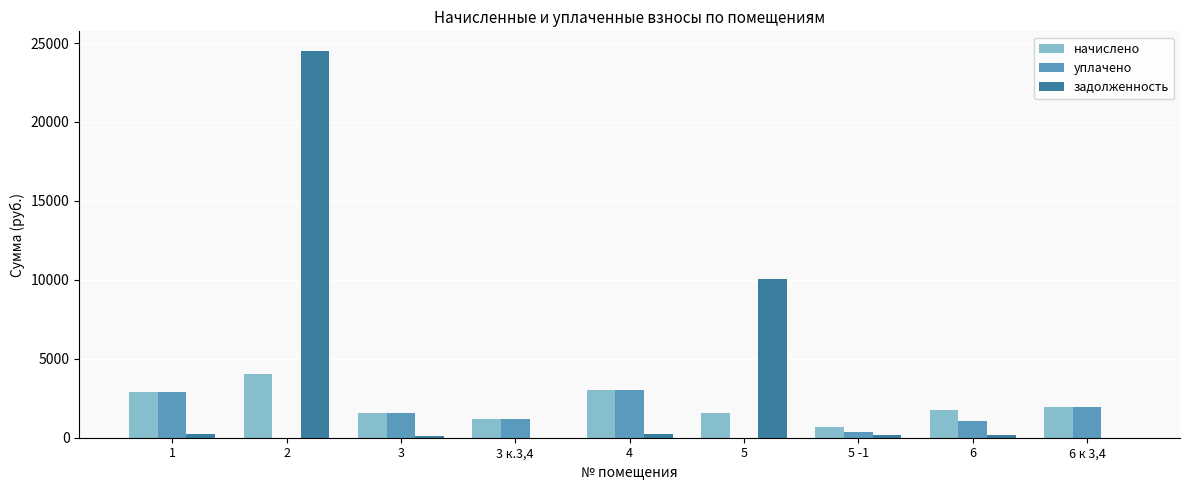

Which series changed the most between 5 and 5 -1?

задолженность